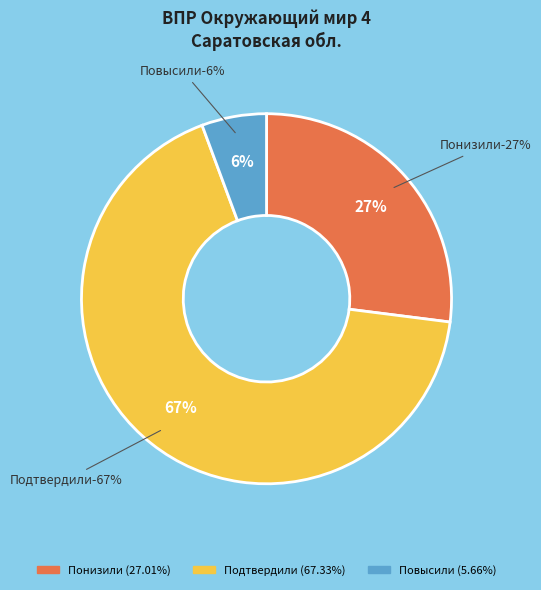

What is the change in value from Понизили to Подтвердили?

+40.3